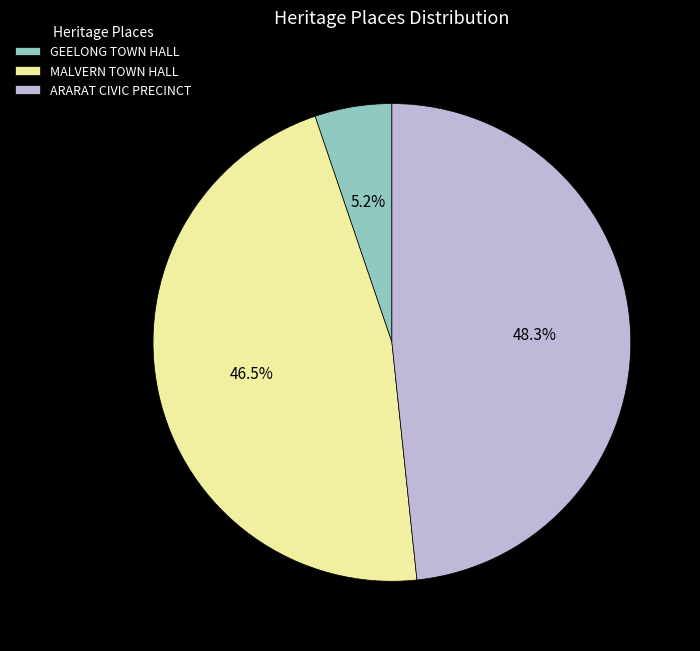

Between MALVERN TOWN HALL and ARARAT CIVIC PRECINCT, which is larger?

ARARAT CIVIC PRECINCT